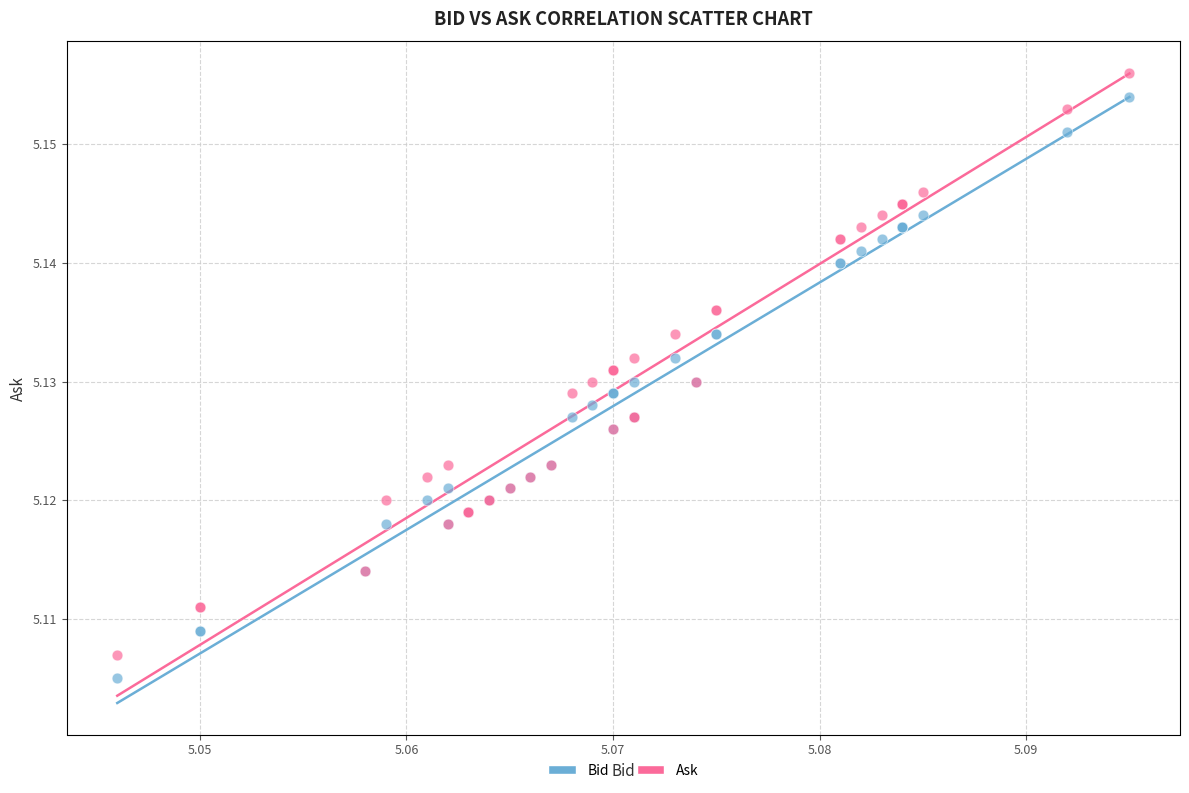

What are all the series names shown in the legend?

Bid, Ask